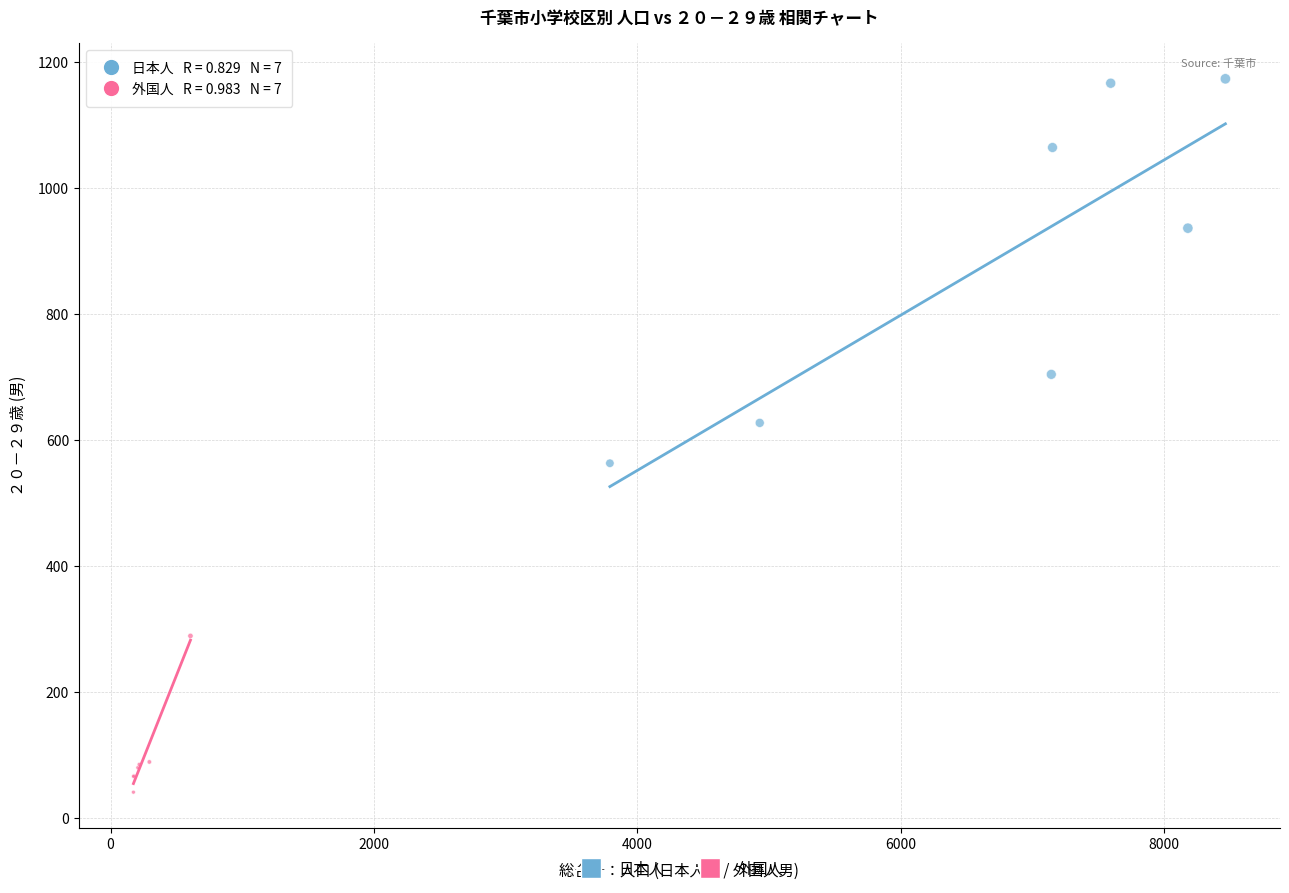

Which series reaches the minimum Y coordinate?

外国人